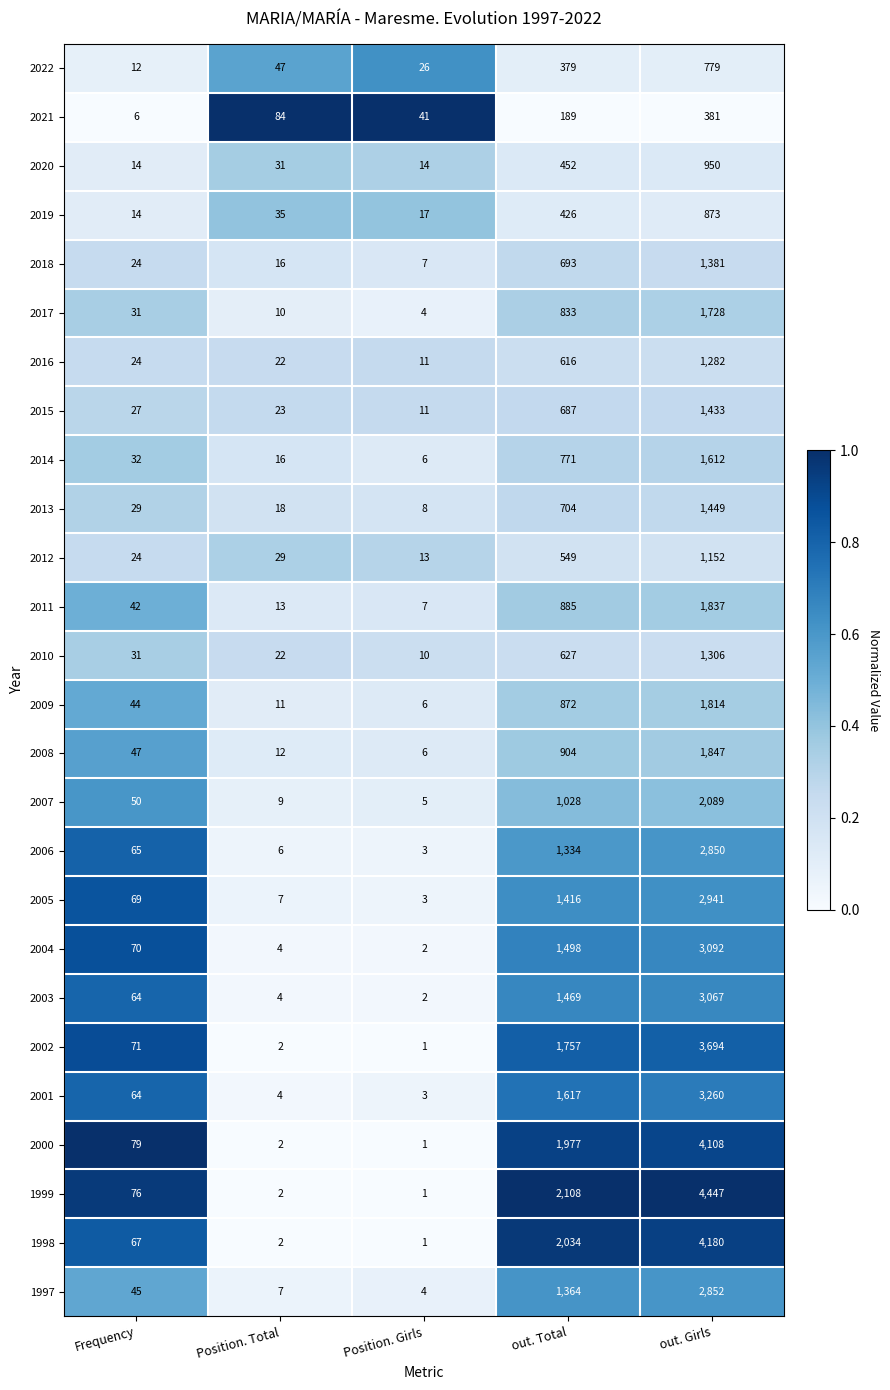

Is it true that 2018 equals 1381 at out. Girls?

True